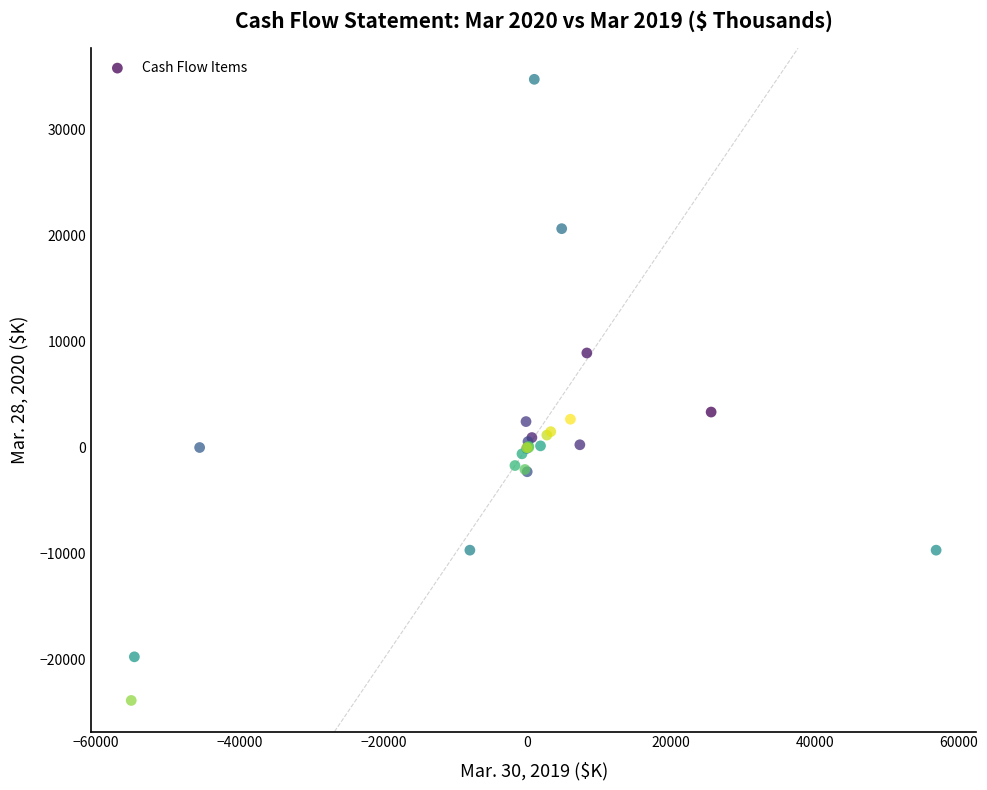

What Y value in the scatter plot is closest to 5438?

3347